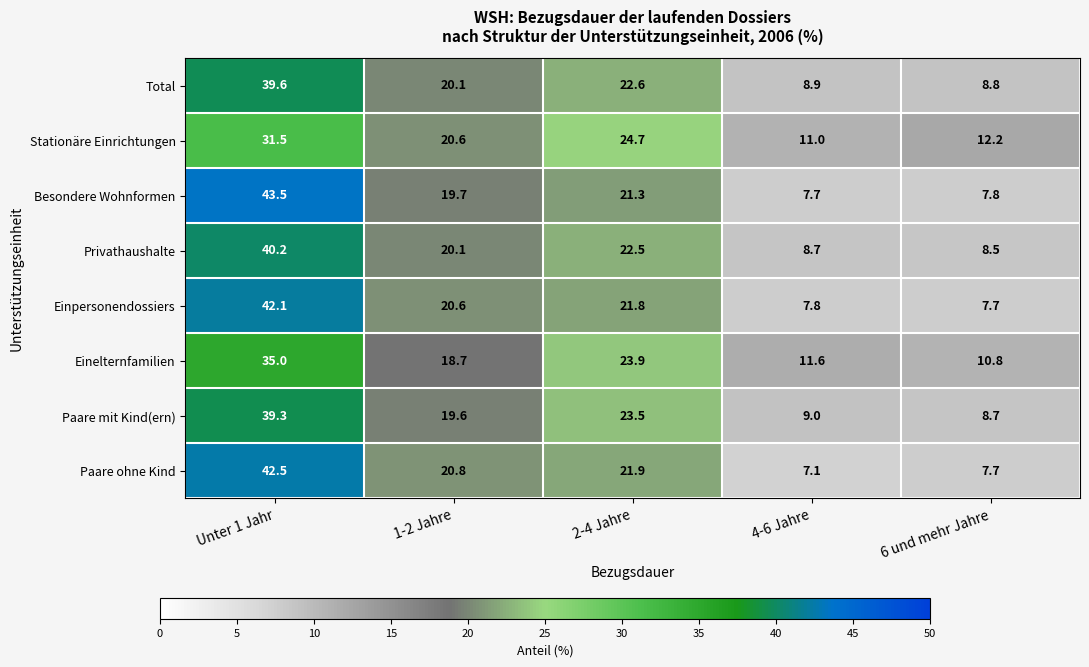

Which series has the widest spread of values?

Besondere Wohnformen